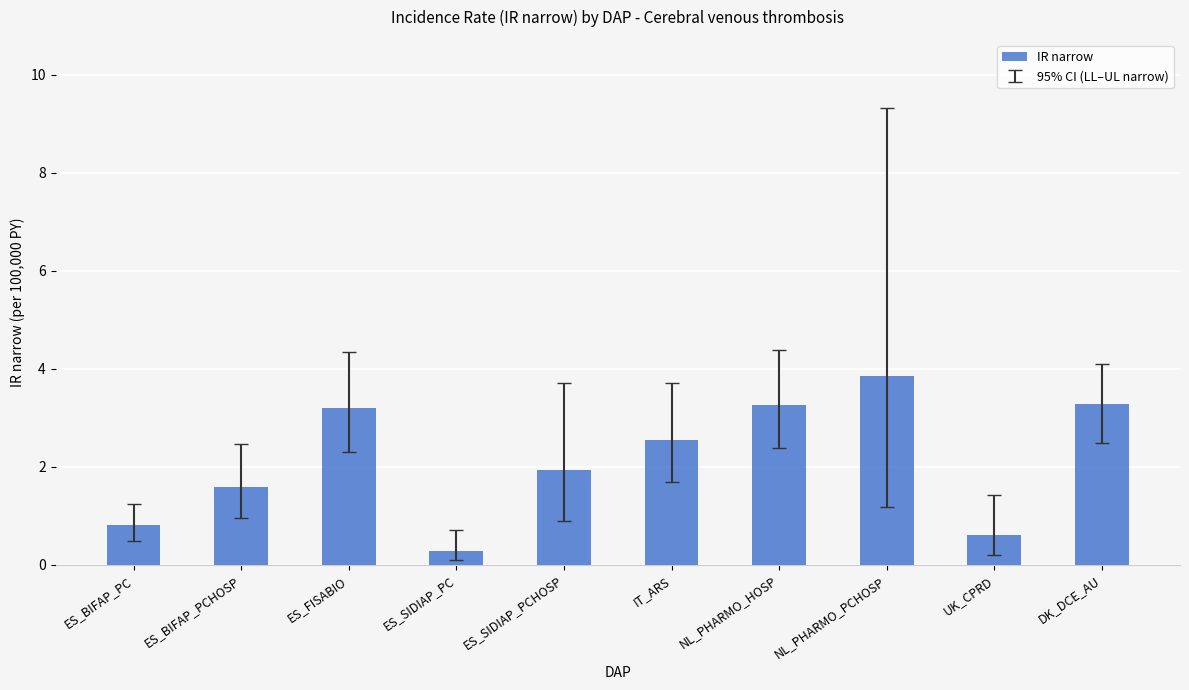

Reading right to left, list all the values displayed in this chart.

DK_DCE_AU=3.3	UK_CPRD=0.6	NL_PHARMO_PCHOSP=3.9	NL_PHARMO_HOSP=3.3	IT_ARS=2.5	ES_SIDIAP_PCHOSP=1.9	ES_SIDIAP_PC=0.3	ES_FISABIO=3.2	ES_BIFAP_PCHOSP=1.6	ES_BIFAP_PC=0.8